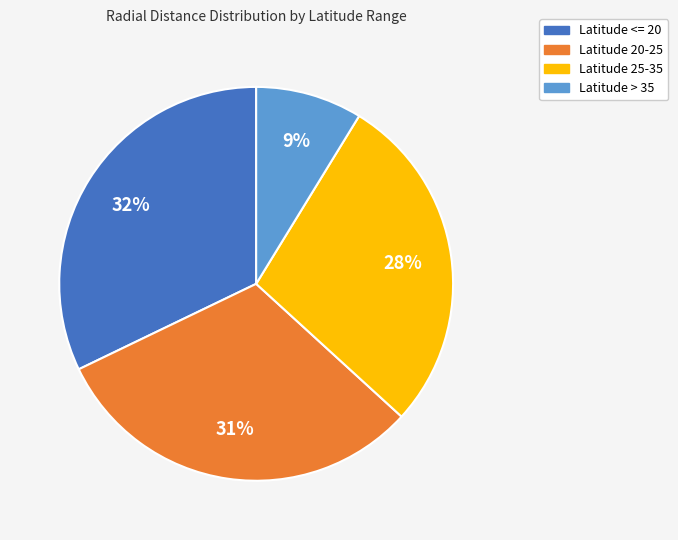

What is the ratio of the value at Latitude 25-35 to the value at Latitude 20-25?

0.9